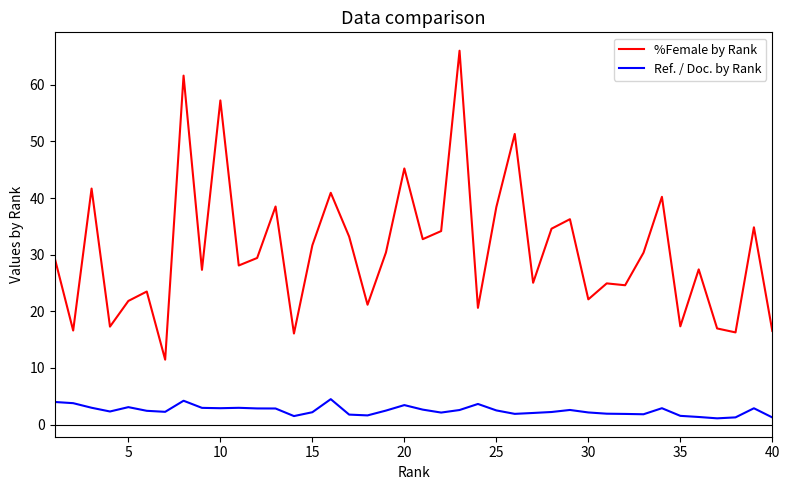

Rank the series by their average value, from highest to lowest.

%Female by Rank, Ref. / Doc. by Rank